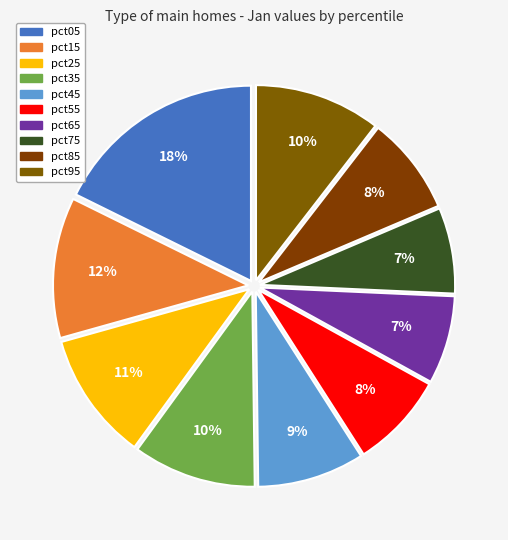

Count the number of slices in the pie.

10